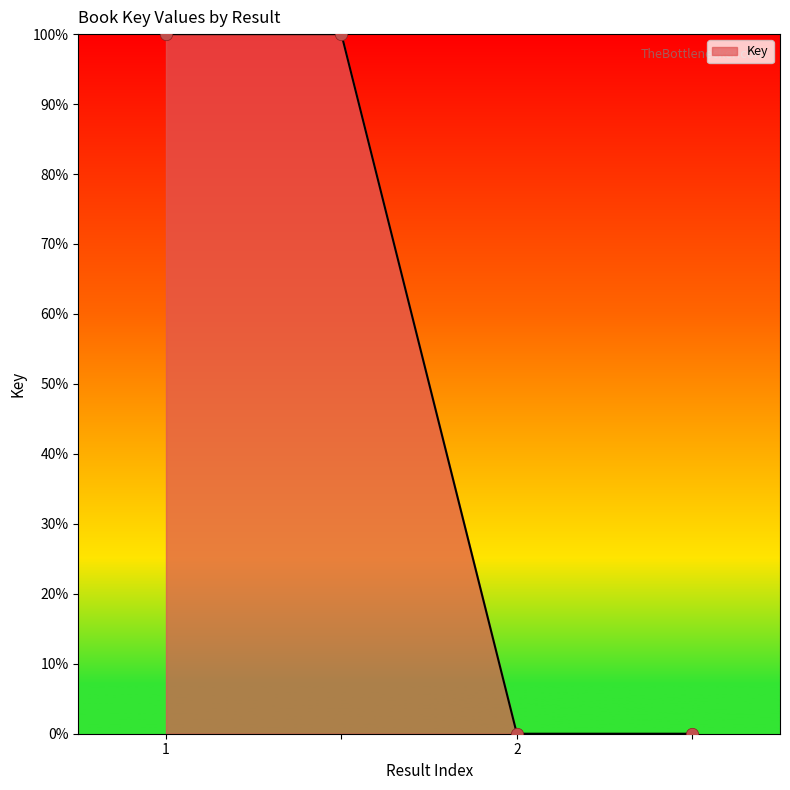

What is the sum of all values?

200